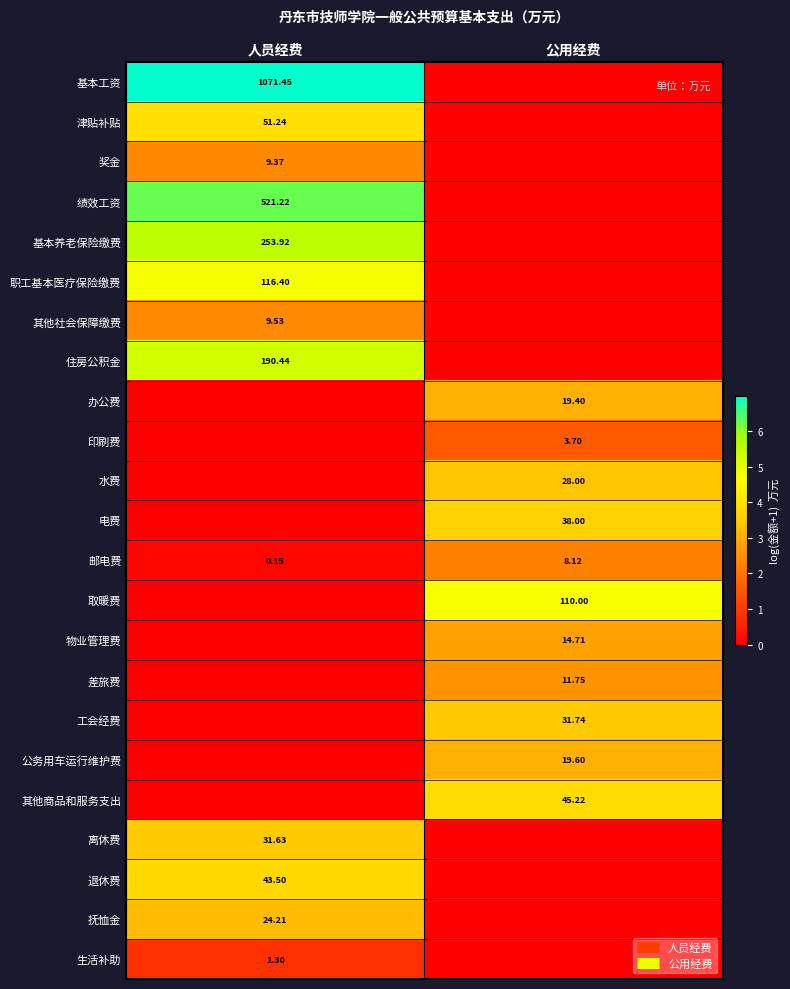

At how many categories does at least one series exceed 0?

2